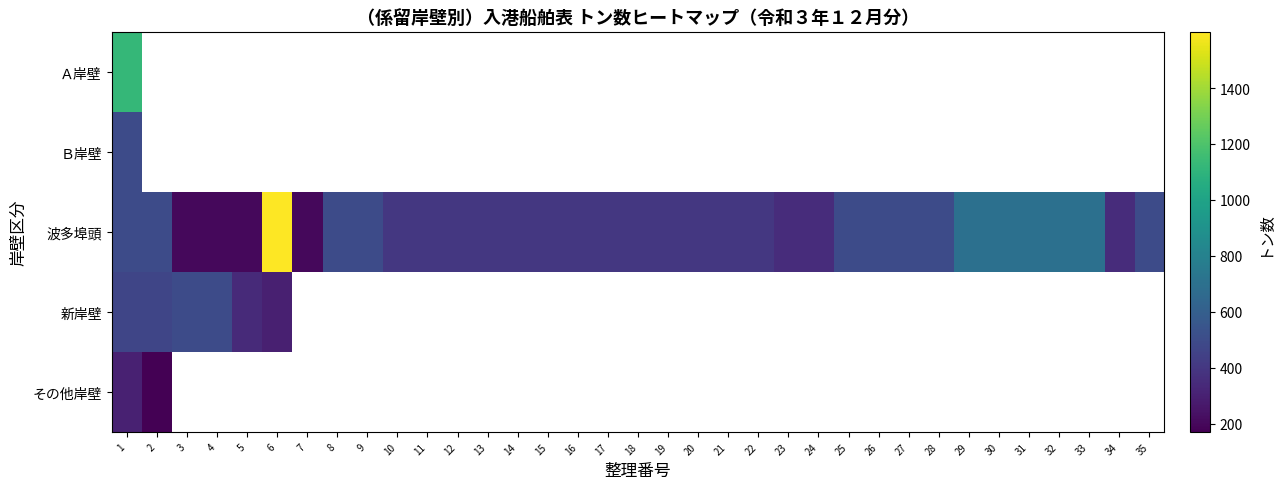

What is the lowest value of the 新岸壁 series?

295.0